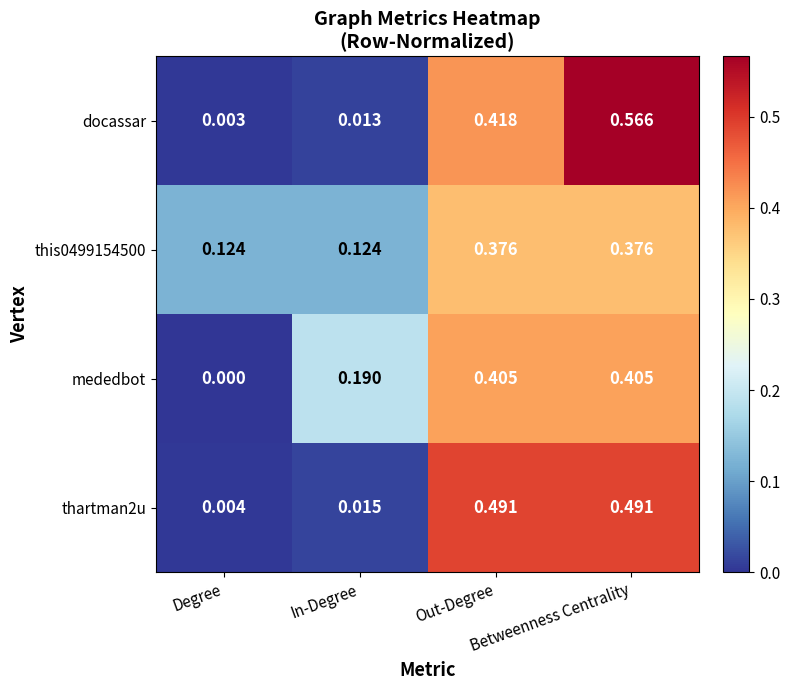

Which series has the largest range (max minus min)?

docassar